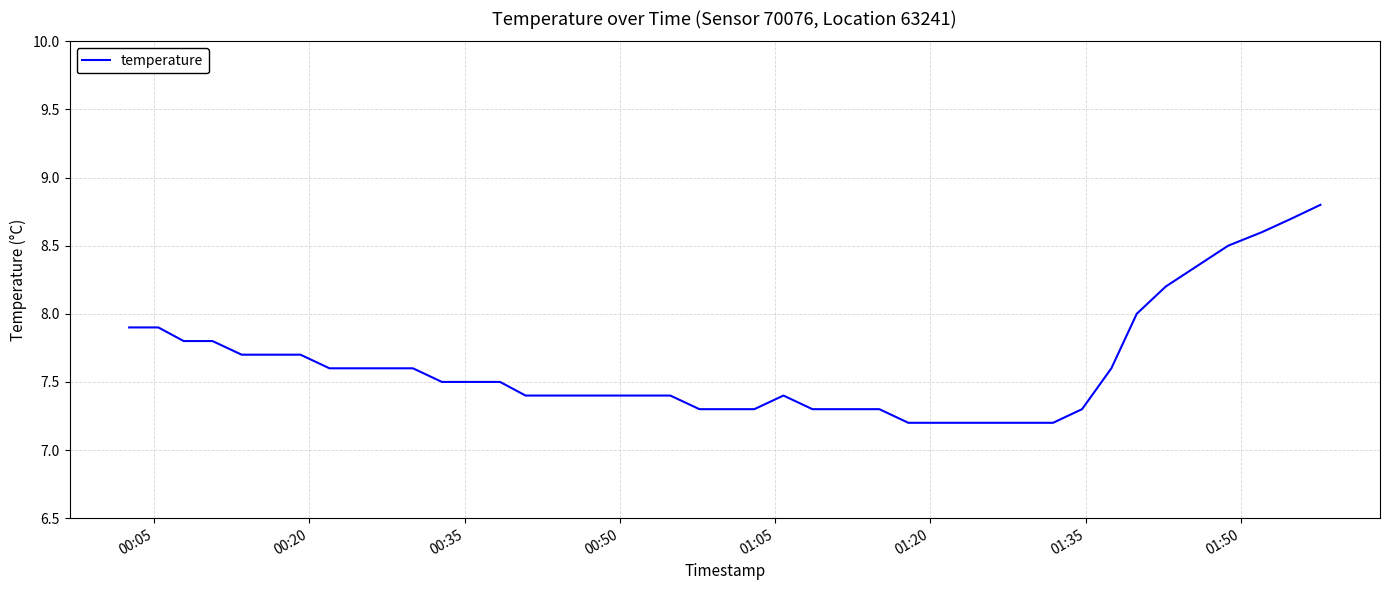

What is the difference between the maximum and minimum values?

1.6